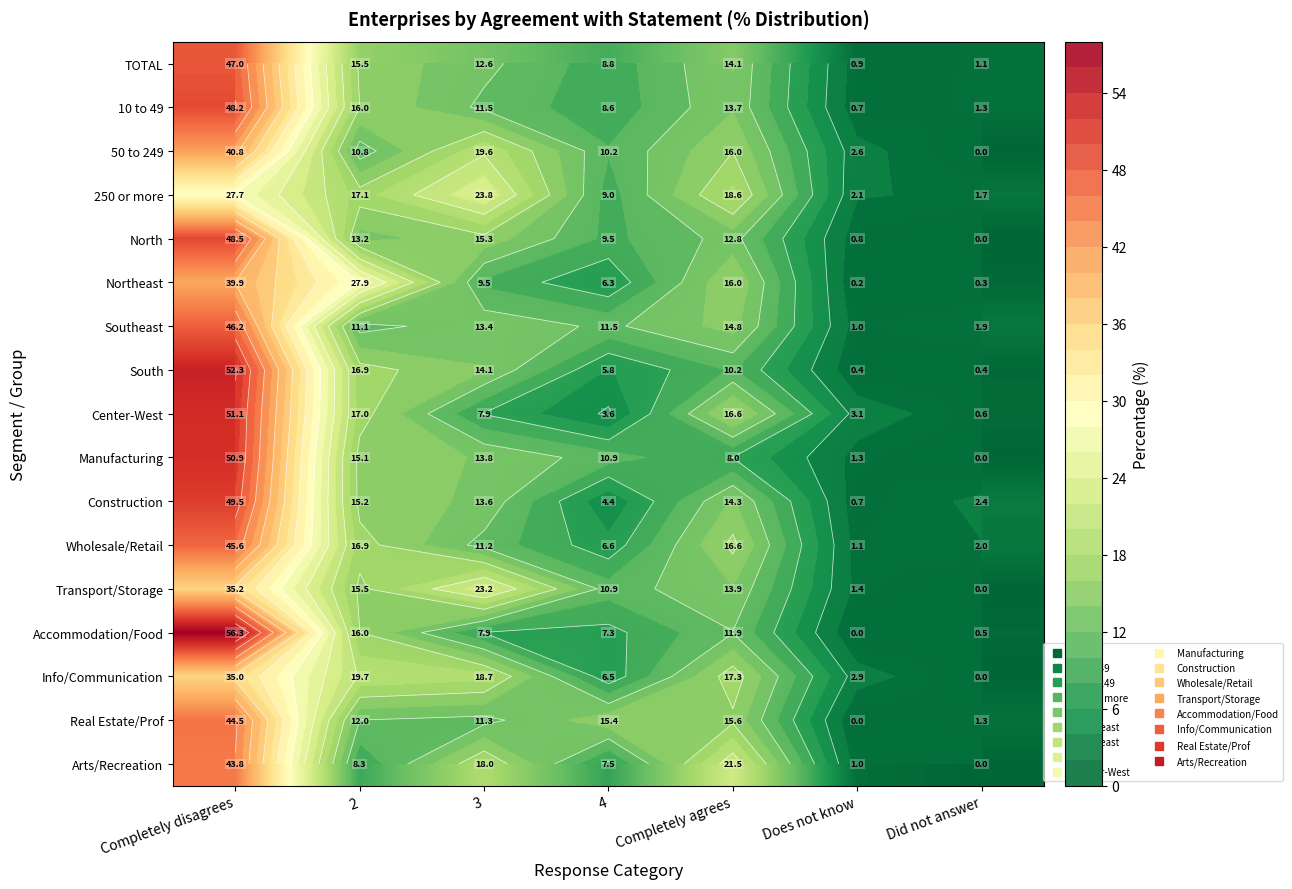

What is the spread (max minus min) of values at 4?

11.7